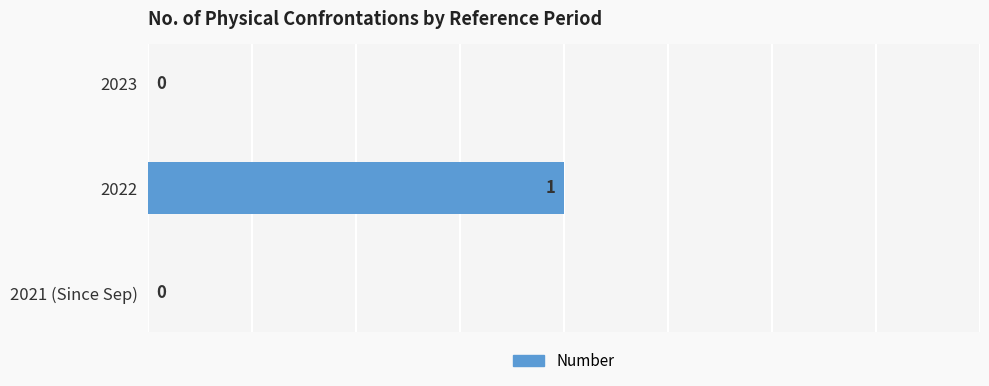

Count the values in the range 0 to 1.

3